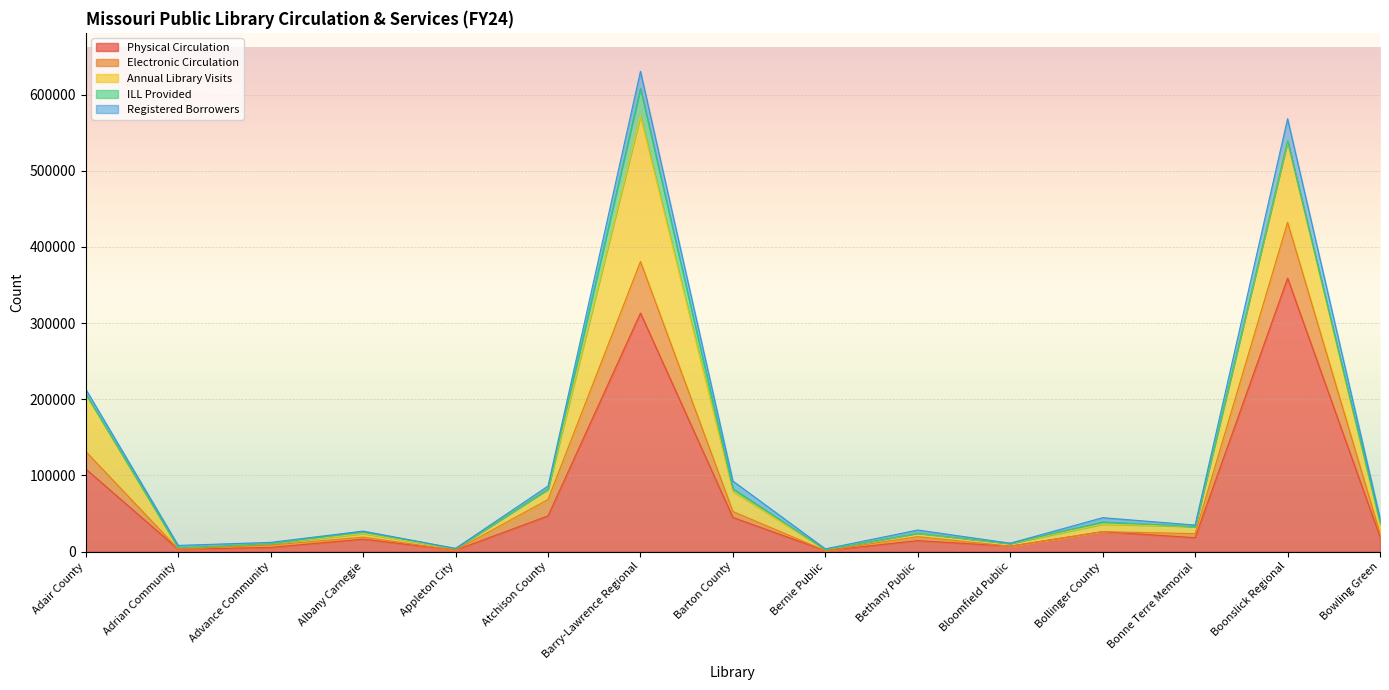

What are all the series names shown in the legend?

Physical Circulation, Electronic Circulation, Annual Library Visits, ILL Provided, Registered Borrowers